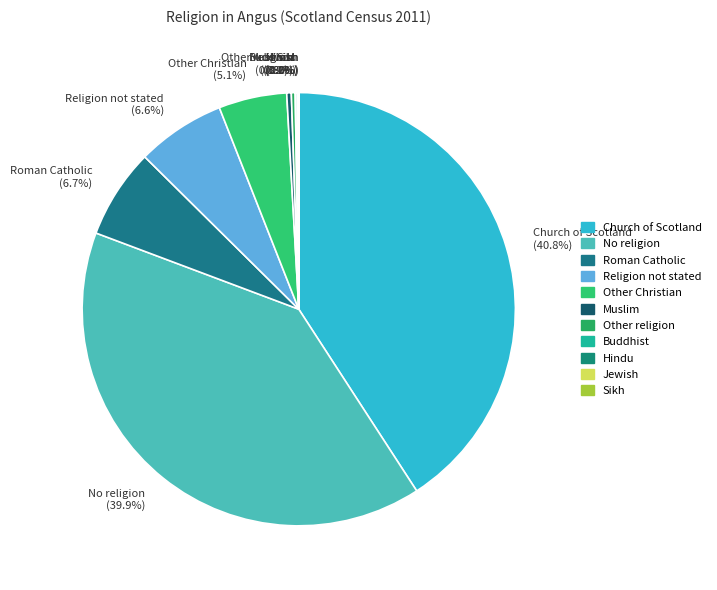

Which category has the biggest portion of the pie?

Church of Scotland (40.8%)